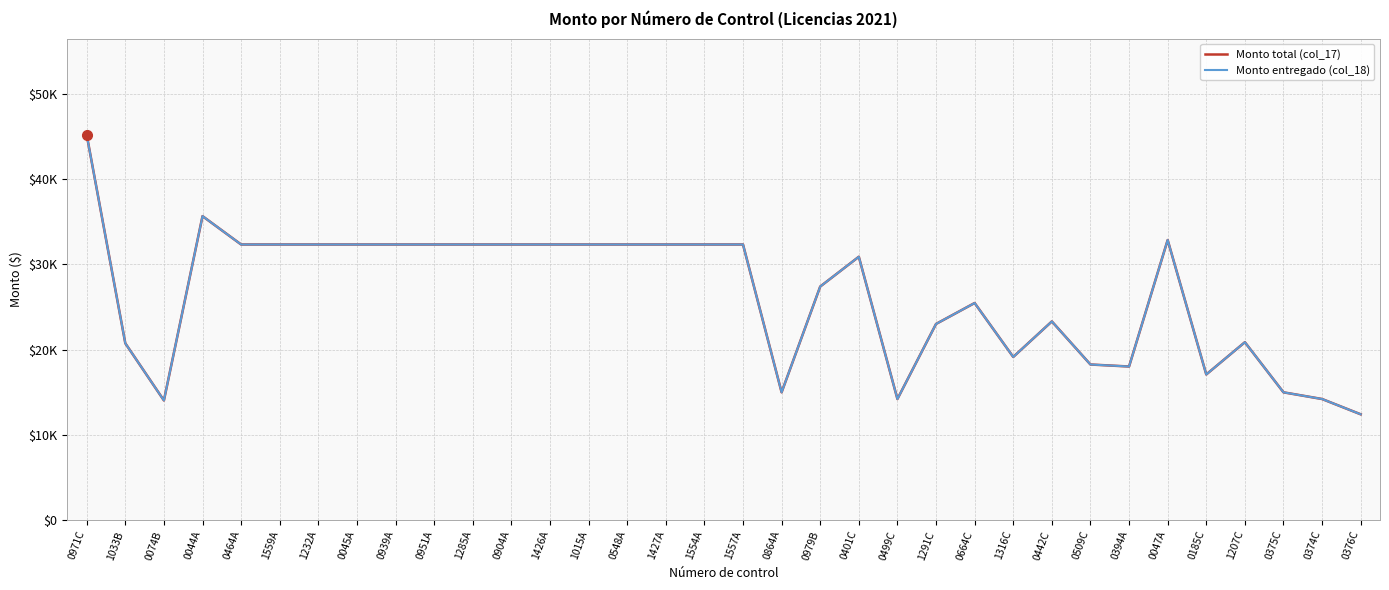

What value does the Monto total (col_17) series have at 0045A, to the nearest 10?

32350